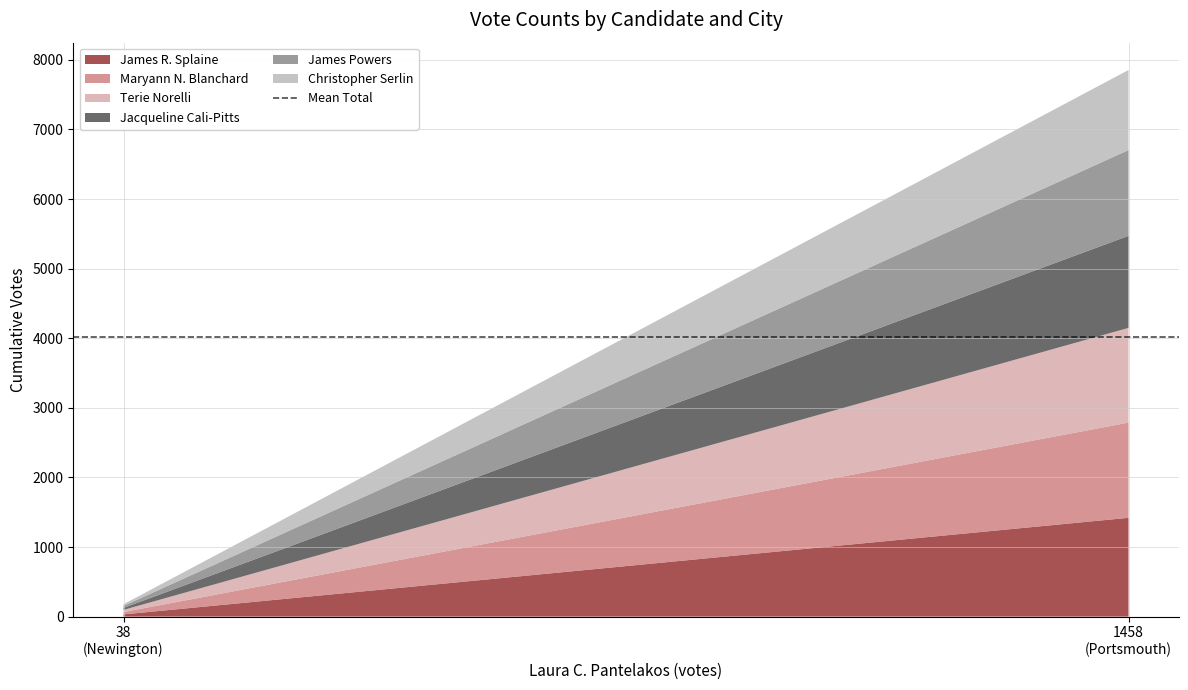

Reading left to right, list all the values displayed in this chart.

James R. Splaine: Newington=32	Portsmouth=1420
Maryann N. Blanchard: Newington=34	Portsmouth=1368
Terie Norelli: Newington=31	Portsmouth=1361
Jacqueline Cali-Pitts: Newington=28	Portsmouth=1323
James Powers: Newington=29	Portsmouth=1232
Christopher Serlin: Newington=24	Portsmouth=1151